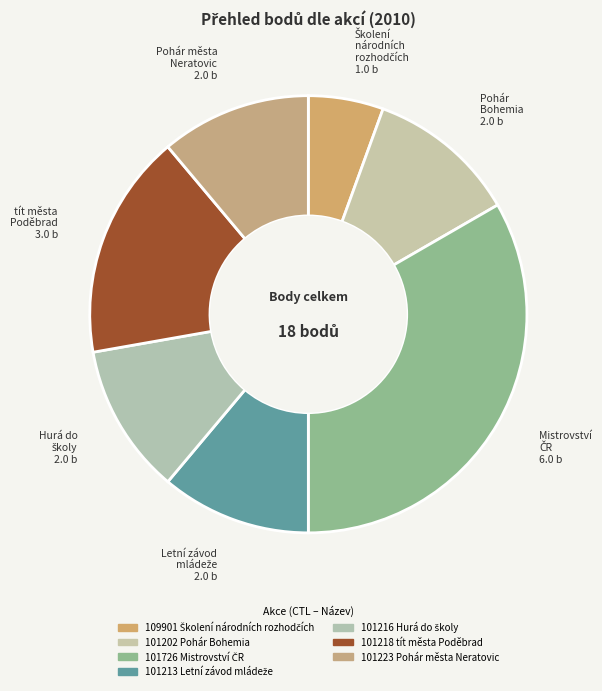

Is there any slice that represents more than half of the pie?

No